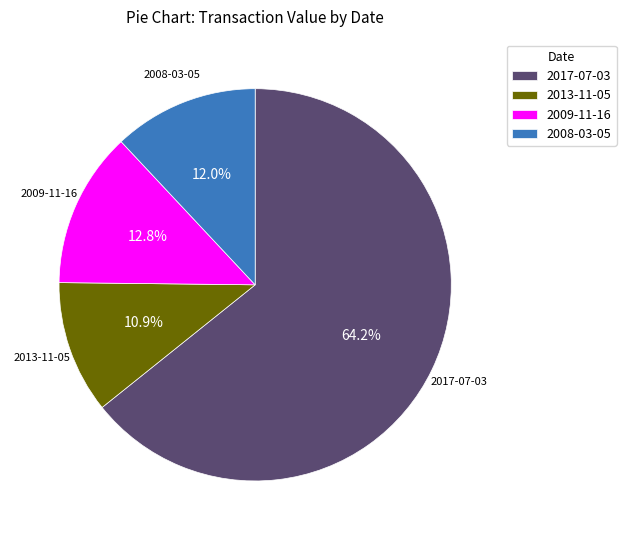

To the nearest percent, what portion does 2008-03-05 represent?

12%